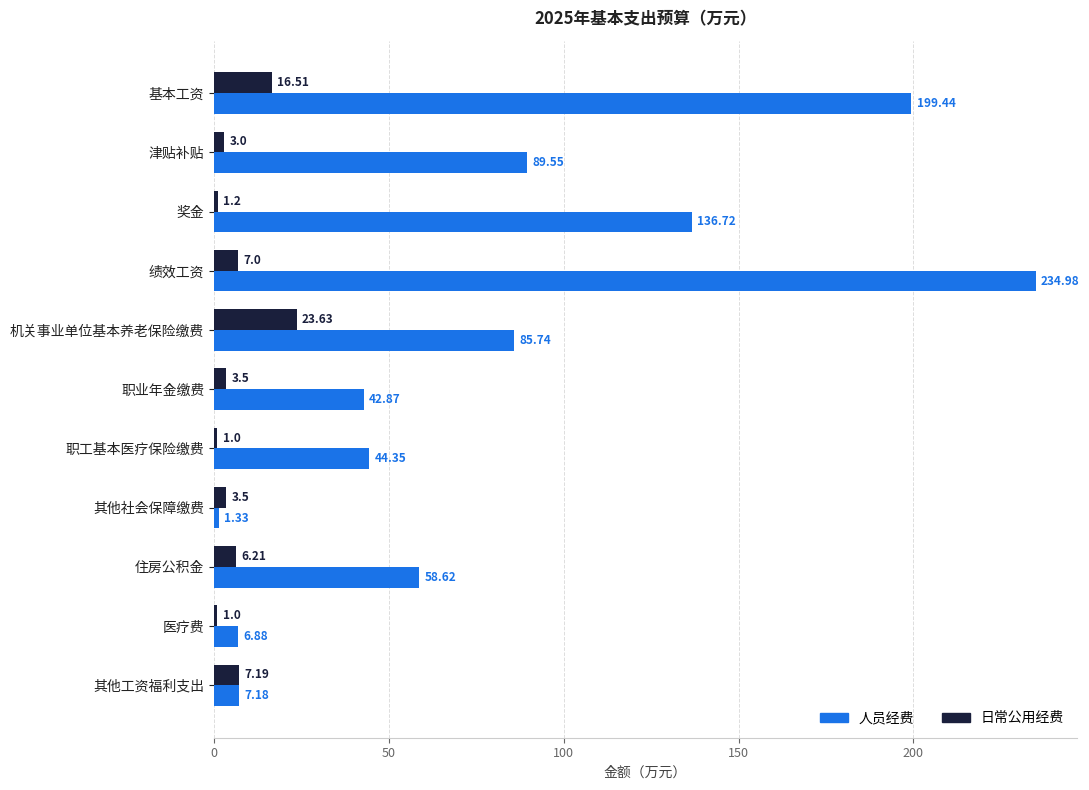

At which label is 人员经费 closest to 118?

奖金